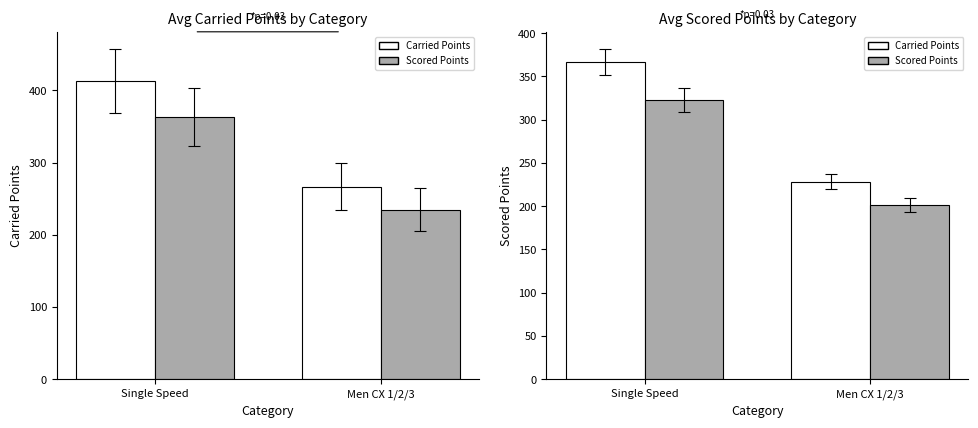

The value of Scored Points at Single Speed is 366.8. True or false?

True